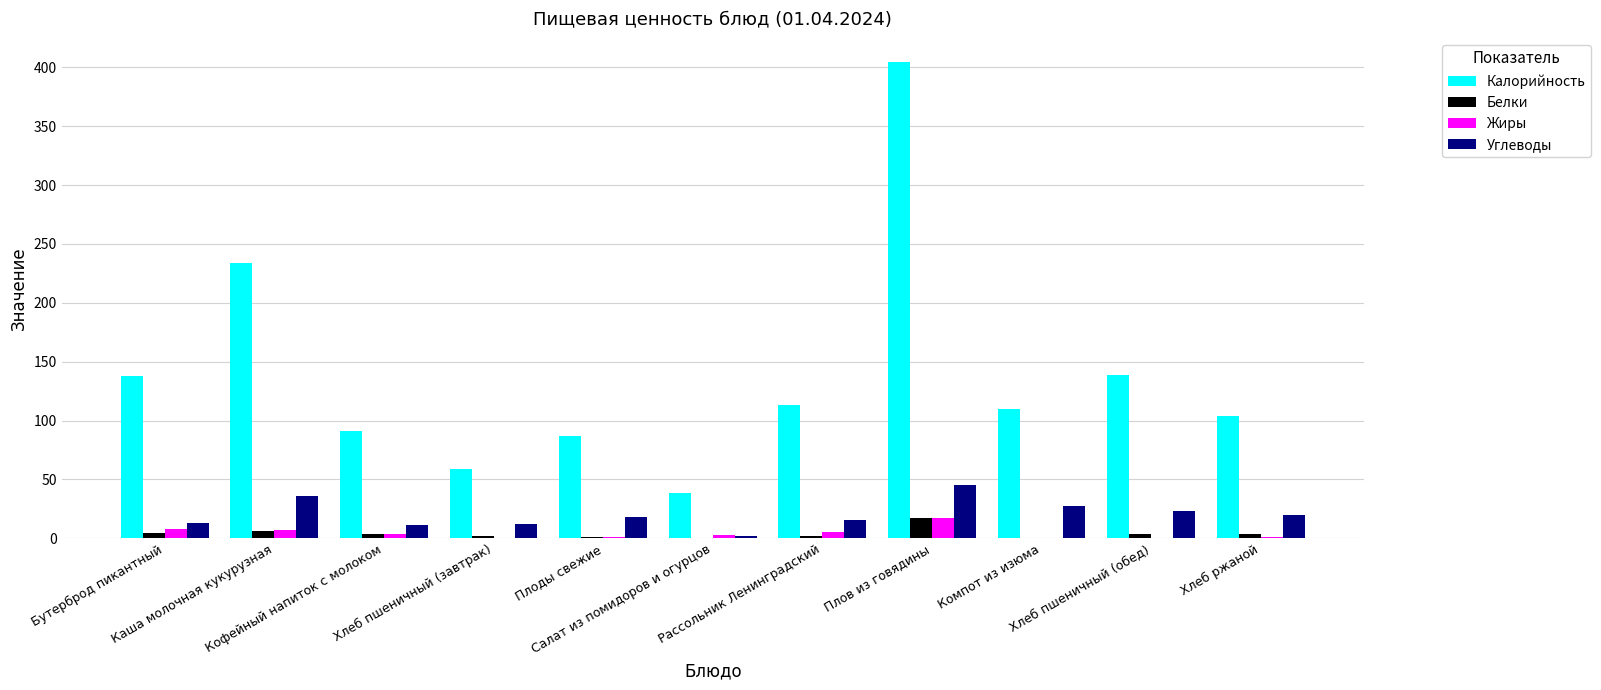

Count the number of categories in the chart.

11